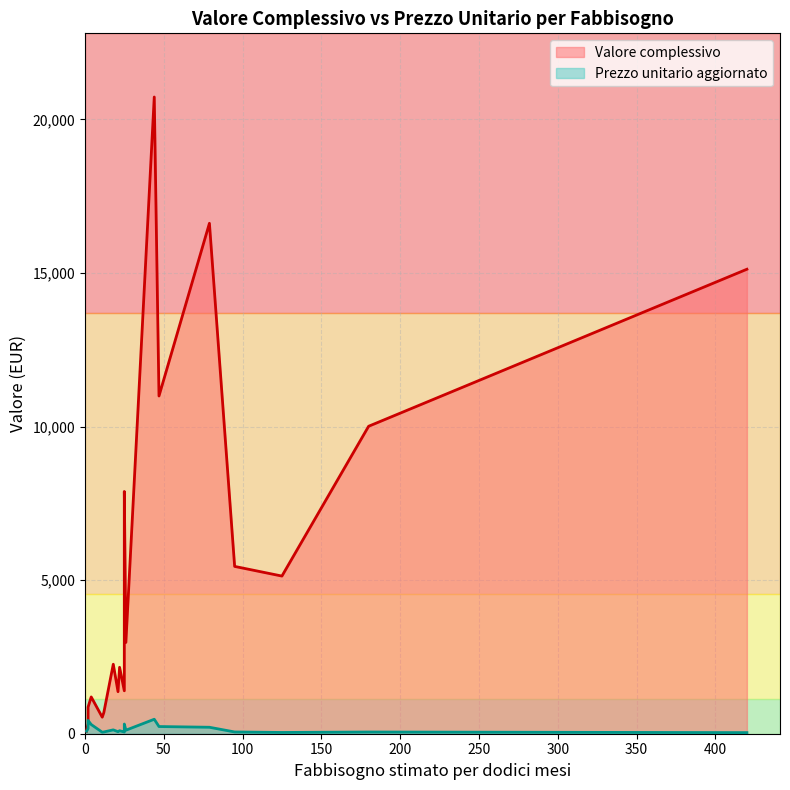

What are all the series names shown in the legend?

Valore complessivo, Prezzo unitario aggiornato